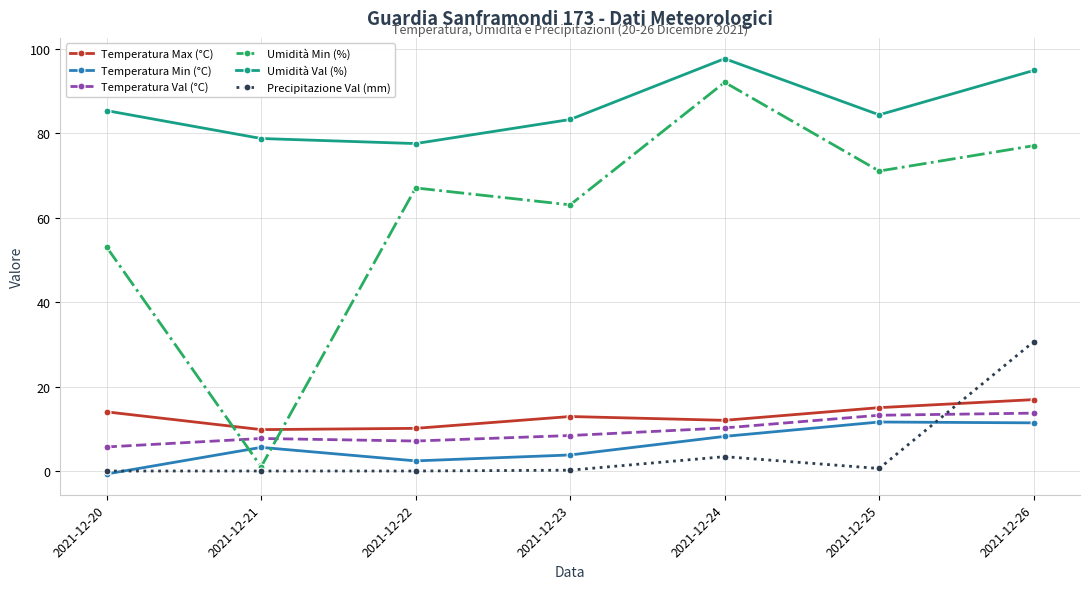

How many lines are shown in the chart?

6